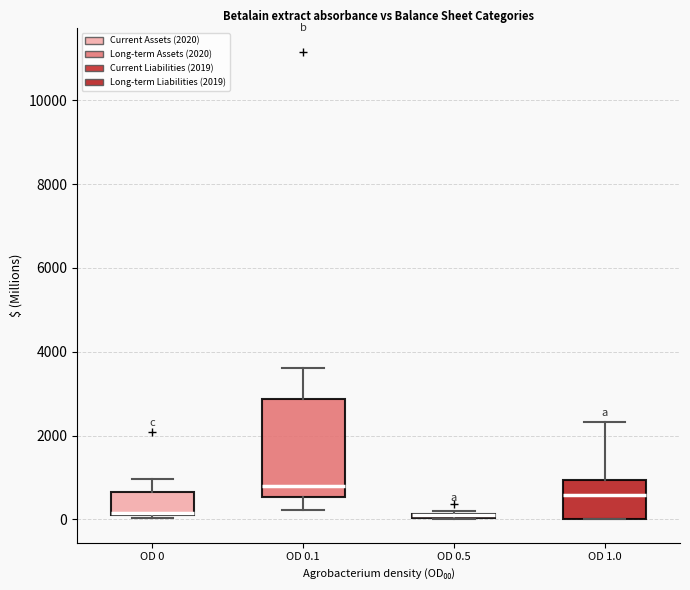

Comparing the boxes themselves (not the whiskers), which one is the tallest?

OD 0.1